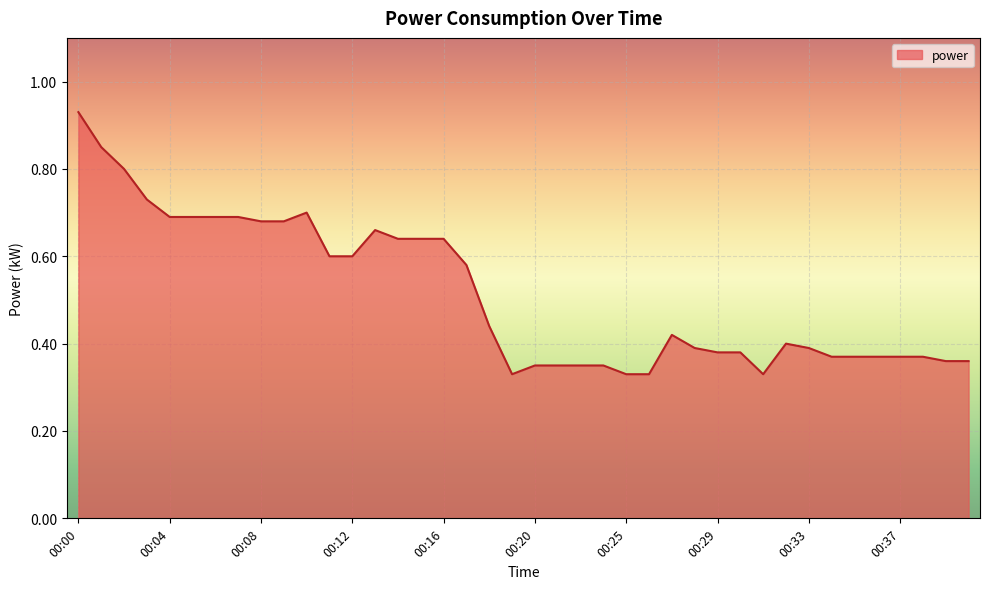

How many lines are shown in the chart?

1